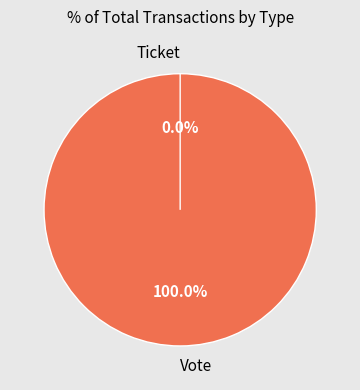

Combined, do Ticket and Vote account for over 50%?

Yes